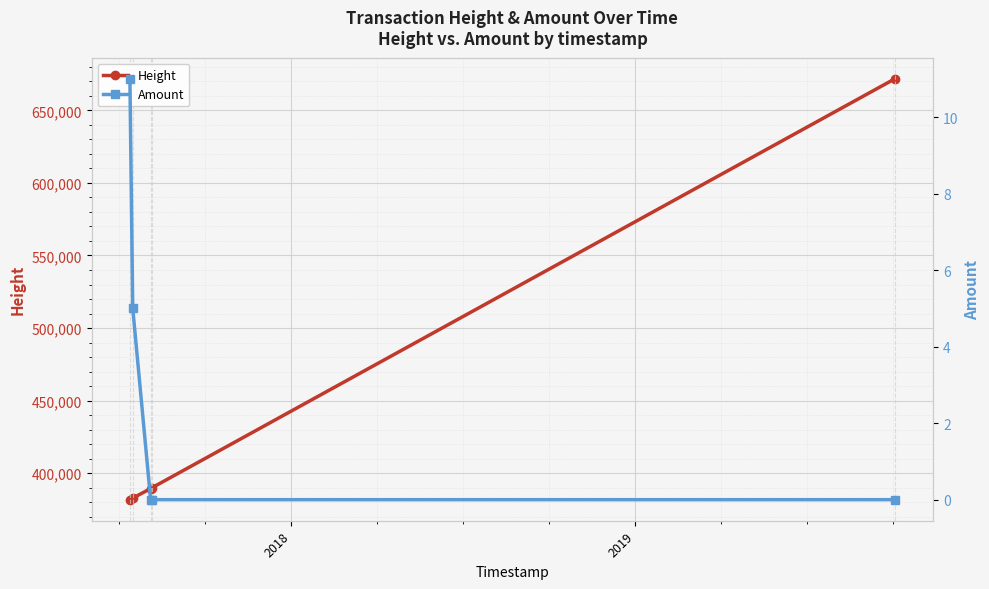

True or false: Amount and Height intersect in this chart.

False